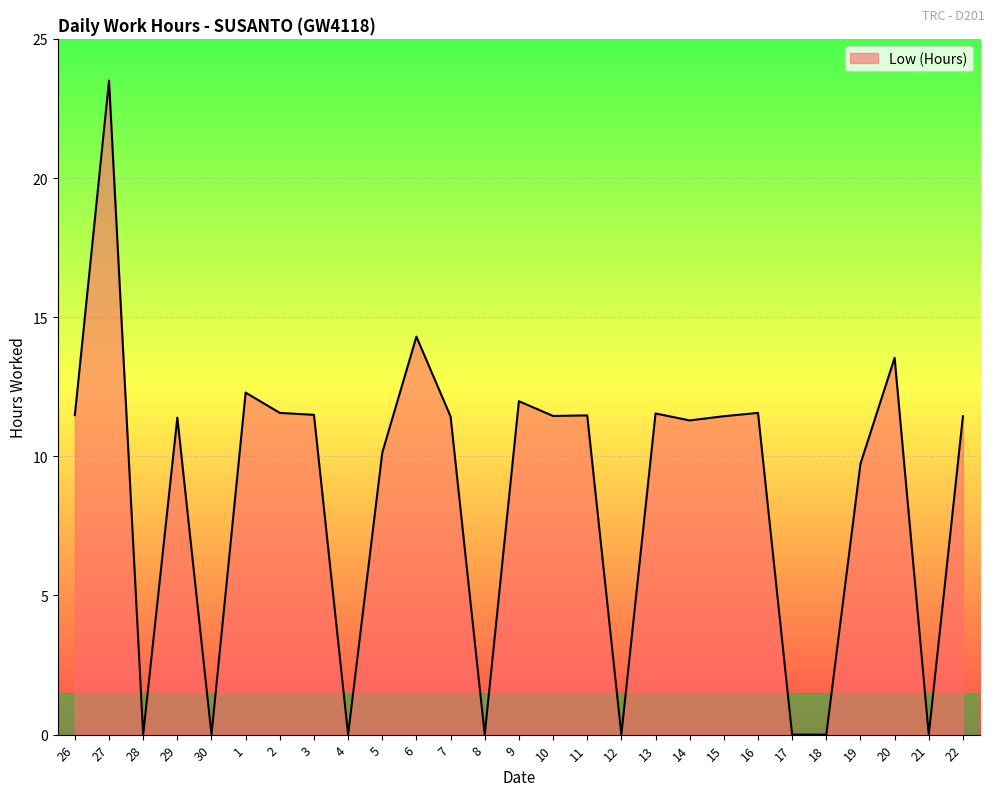

What position from the left is 3?

8